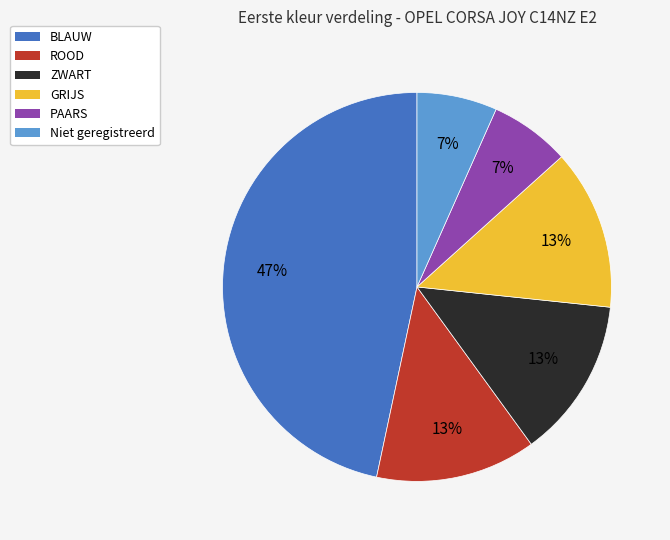

To the nearest percent, what is the combined percentage of BLAUW and ROOD?

60%